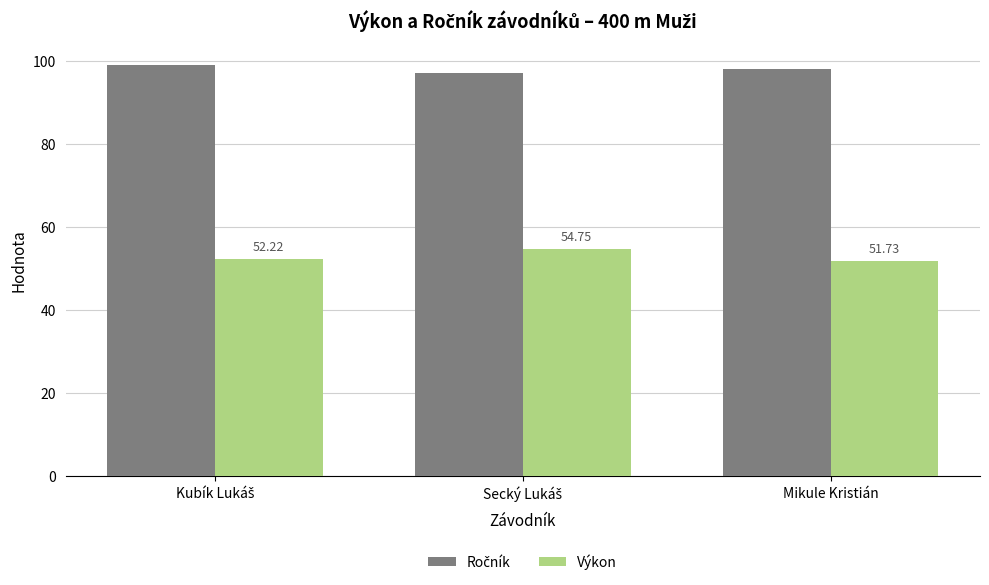

What is the spread (max minus min) of values at Mikule Kristián?

46.3